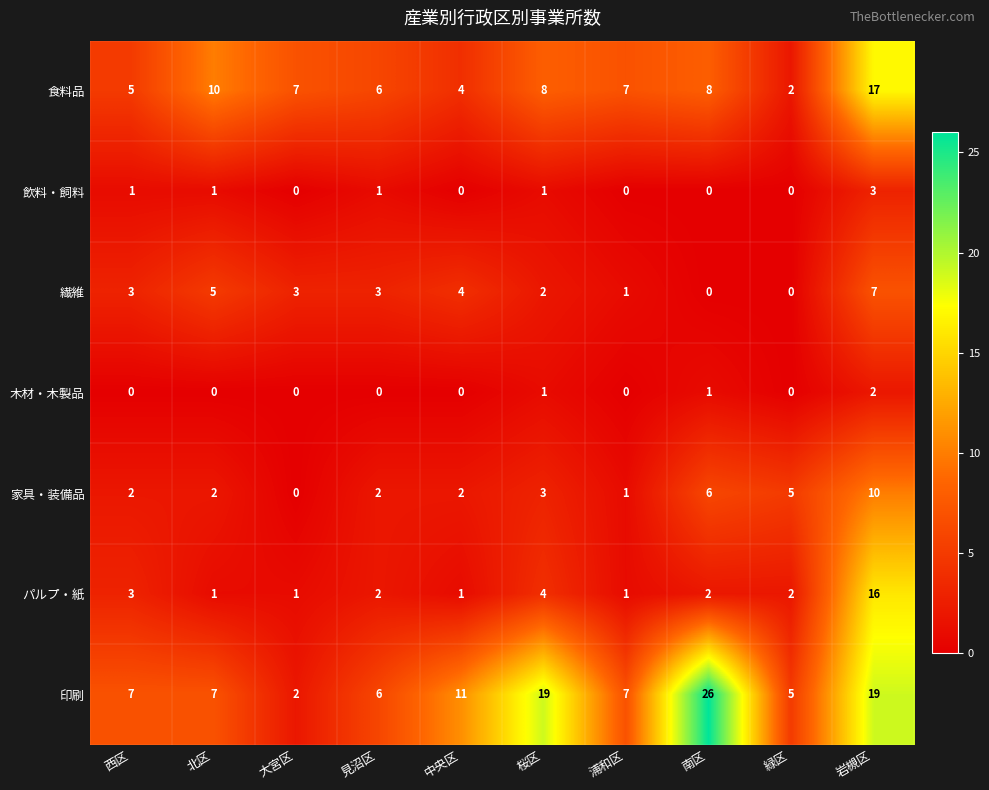

Which category has the highest value across all series?

南区